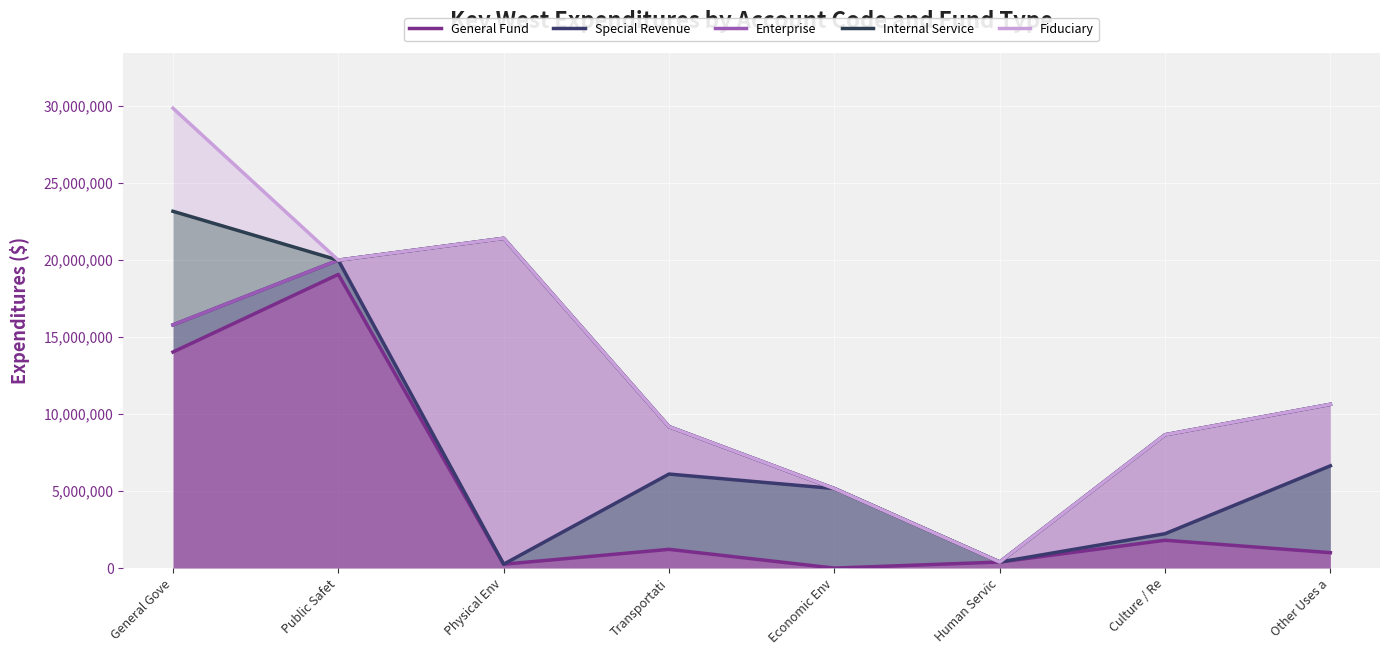

Which series has the largest total across all categories?

Fiduciary